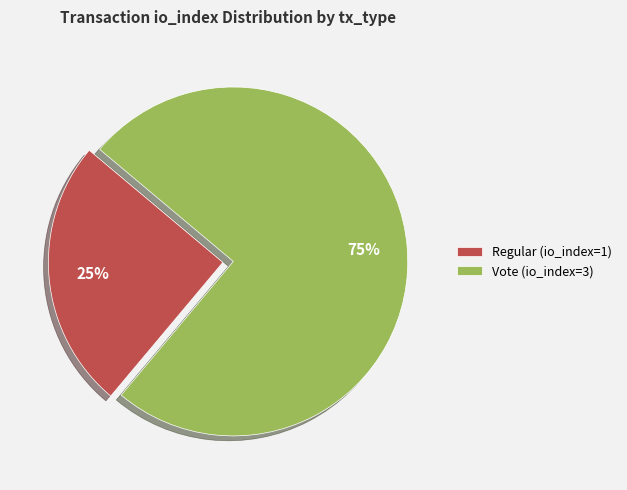

Between Vote (io_index=3) and Regular (io_index=1), which is larger?

Vote (io_index=3)